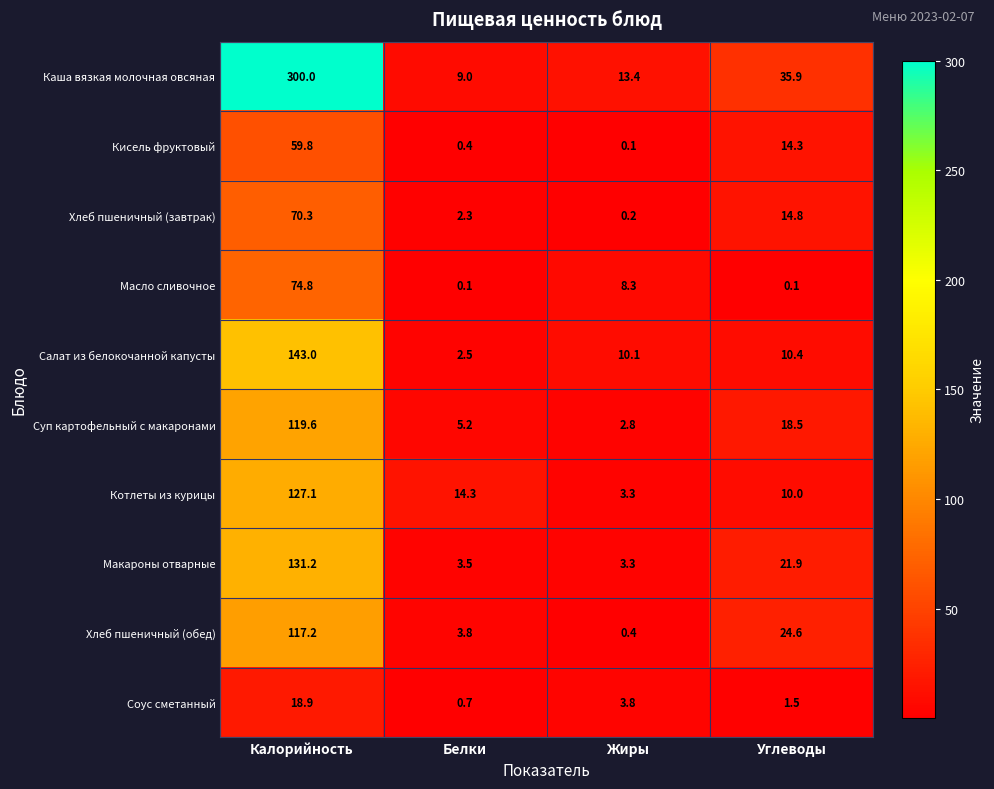

At which label does Суп картофельный с макаронами reach its peak?

Калорийность